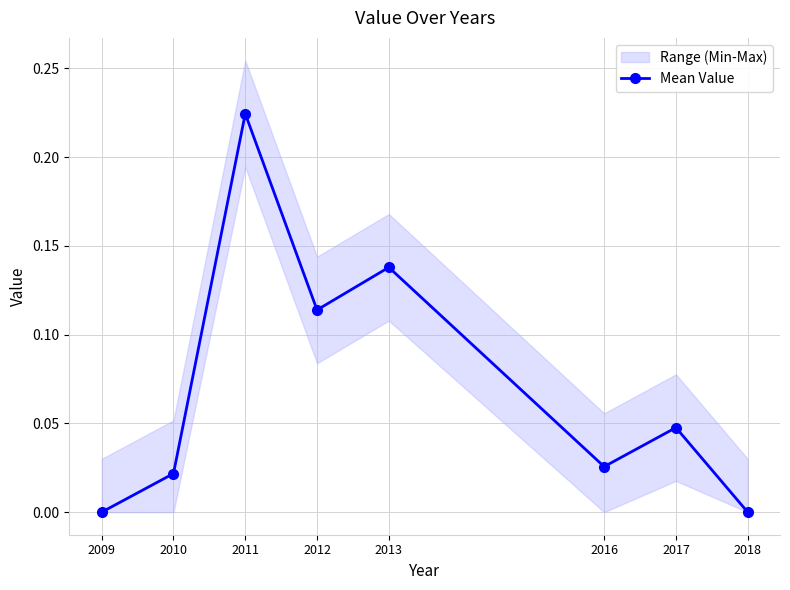

The chart shows a value of 0.2 at 2011. True or false?

True